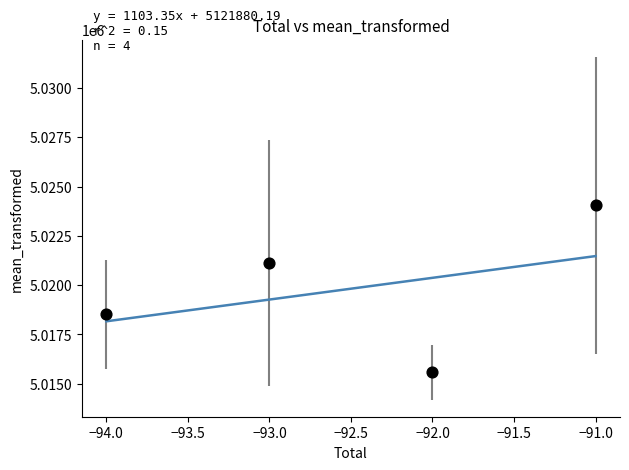

What is the average X value?

-92.5